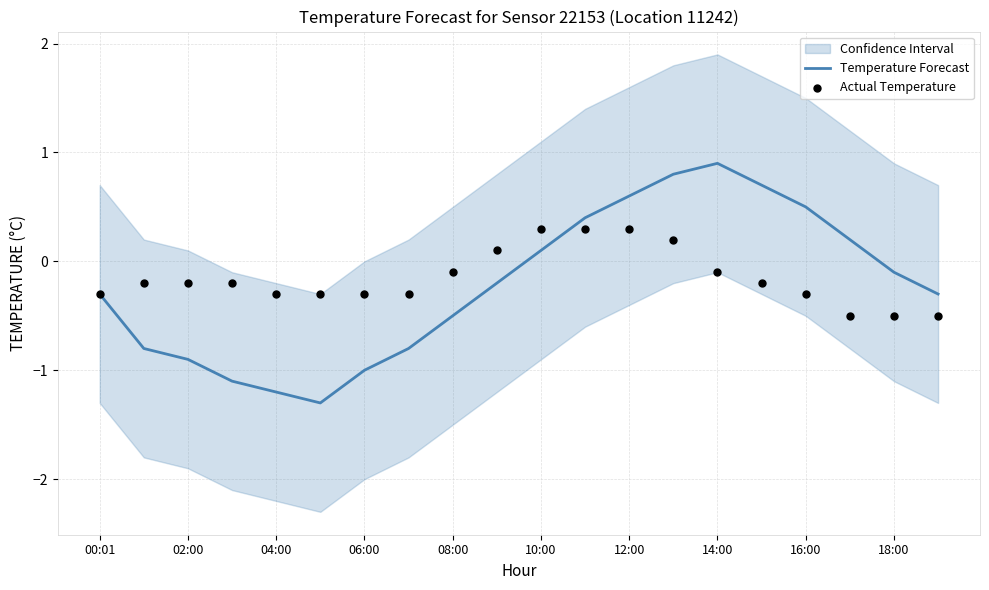

The Temperature Forecast series shows -0.9 at 02:00. True or false?

True